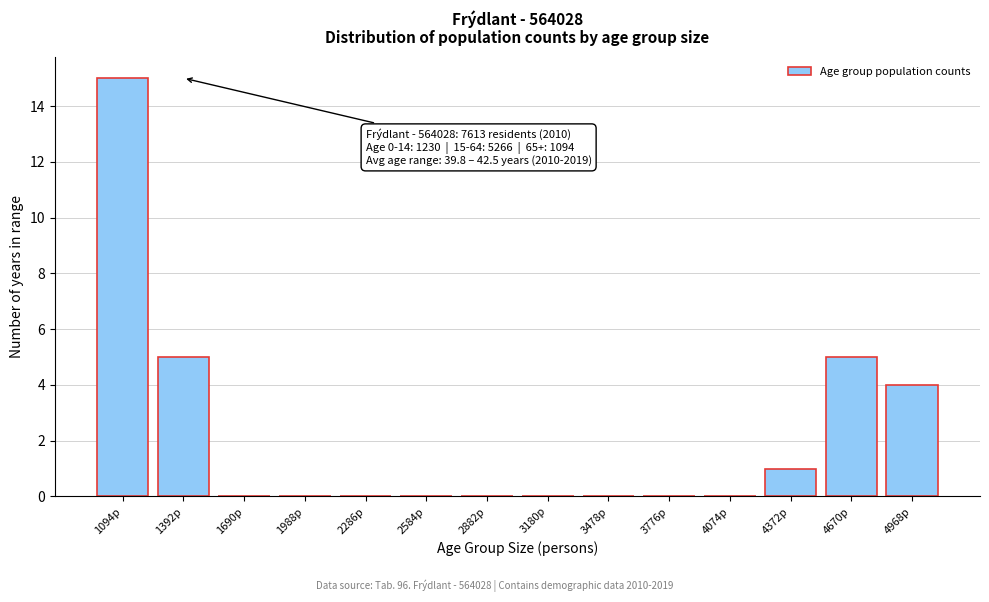

Reading right to left, extract all data points from this chart.

4968p=4	4670p=5	4372p=1	4074p=0	3776p=0	3478p=0	3180p=0	2882p=0	2584p=0	2286p=0	1988p=0	1690p=0	1392p=5	1094p=15